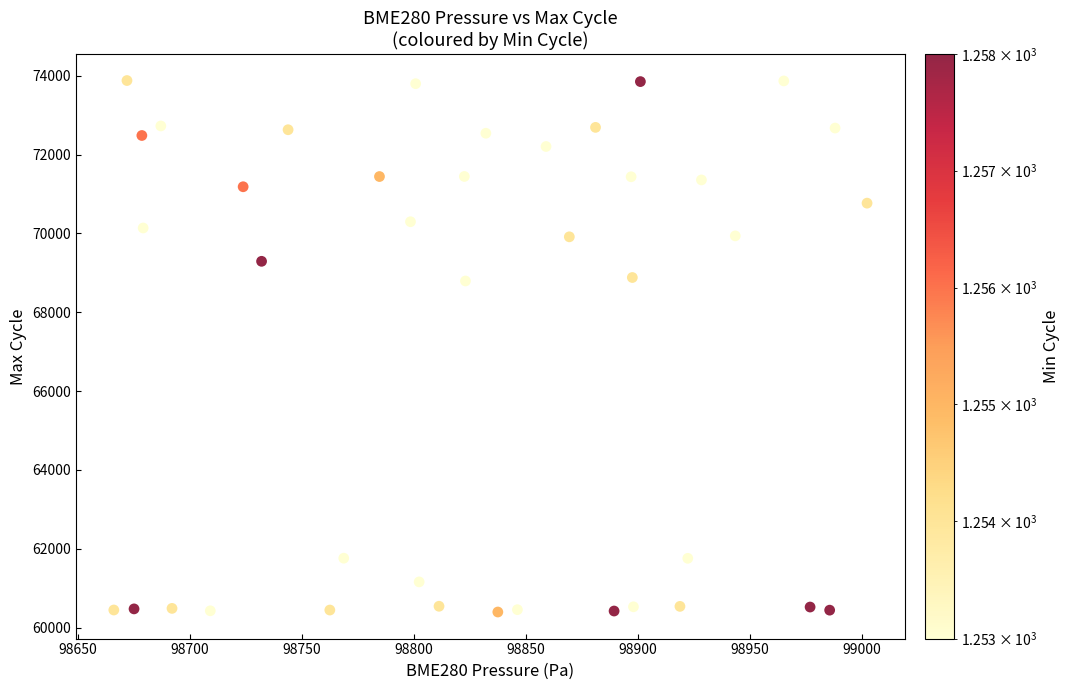

What is the range of Y values (max minus min)?

13480